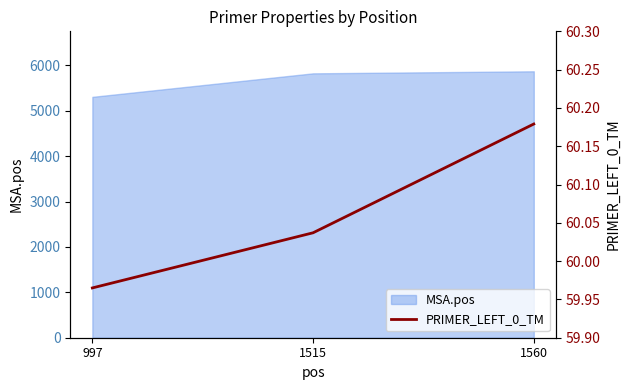

What is the difference between the maximum and minimum values?

0.2